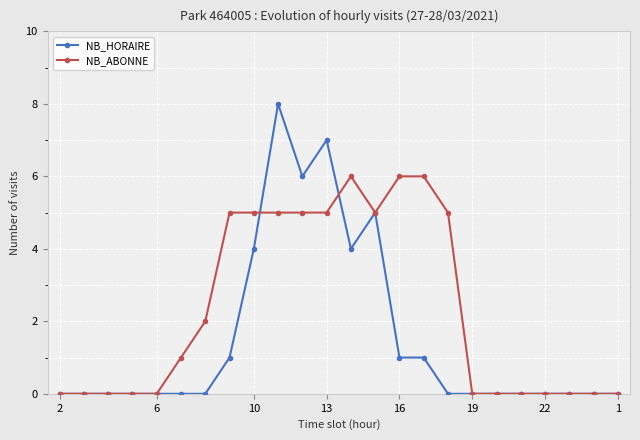

What is the value of the NB_HORAIRE point at the 13th from the left?

4